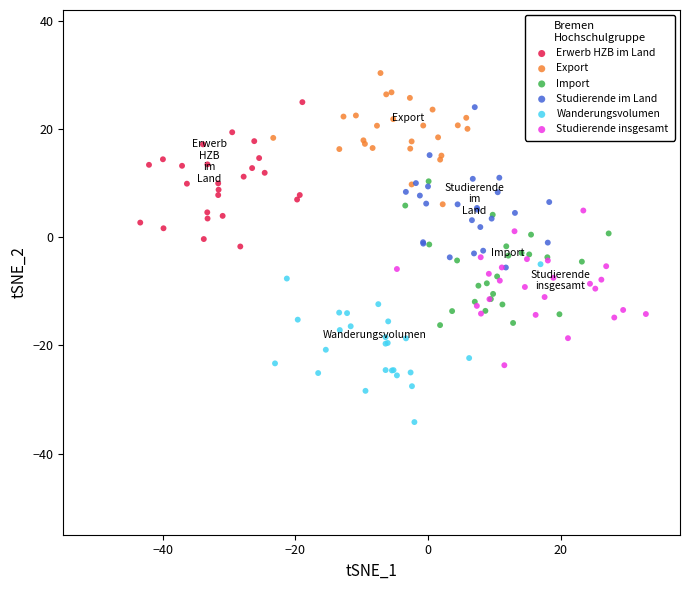

Which series reaches the maximum Y coordinate?

Export